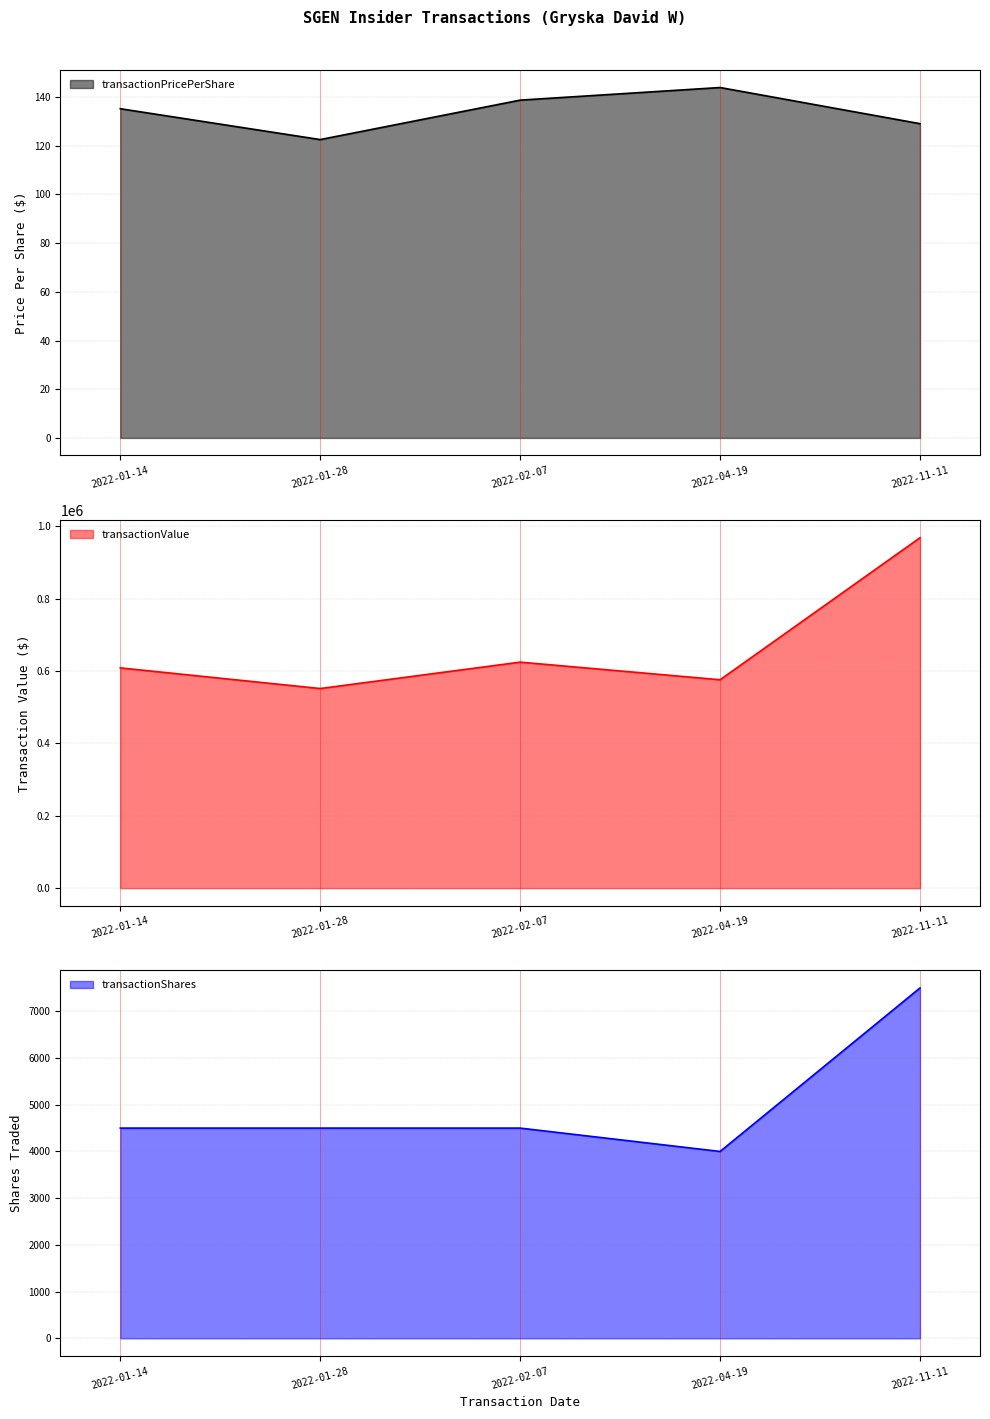

Does the chart have visible grid lines?

Yes